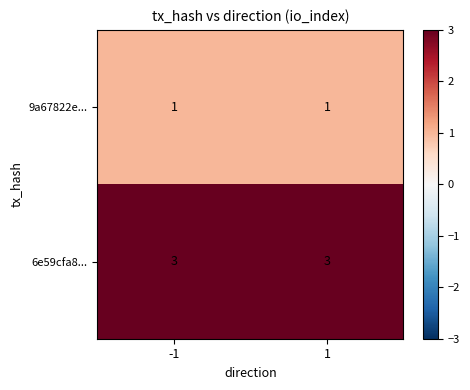

What is the spread (max minus min) of values at -1?

2